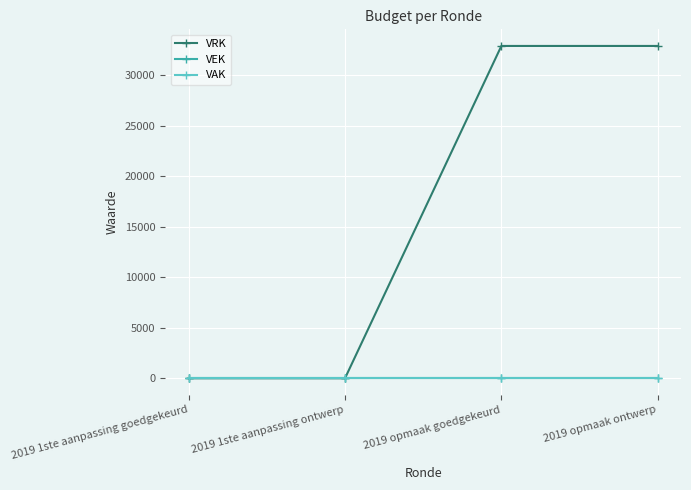

True or false: VEK has more than 0 interior local peaks.

False